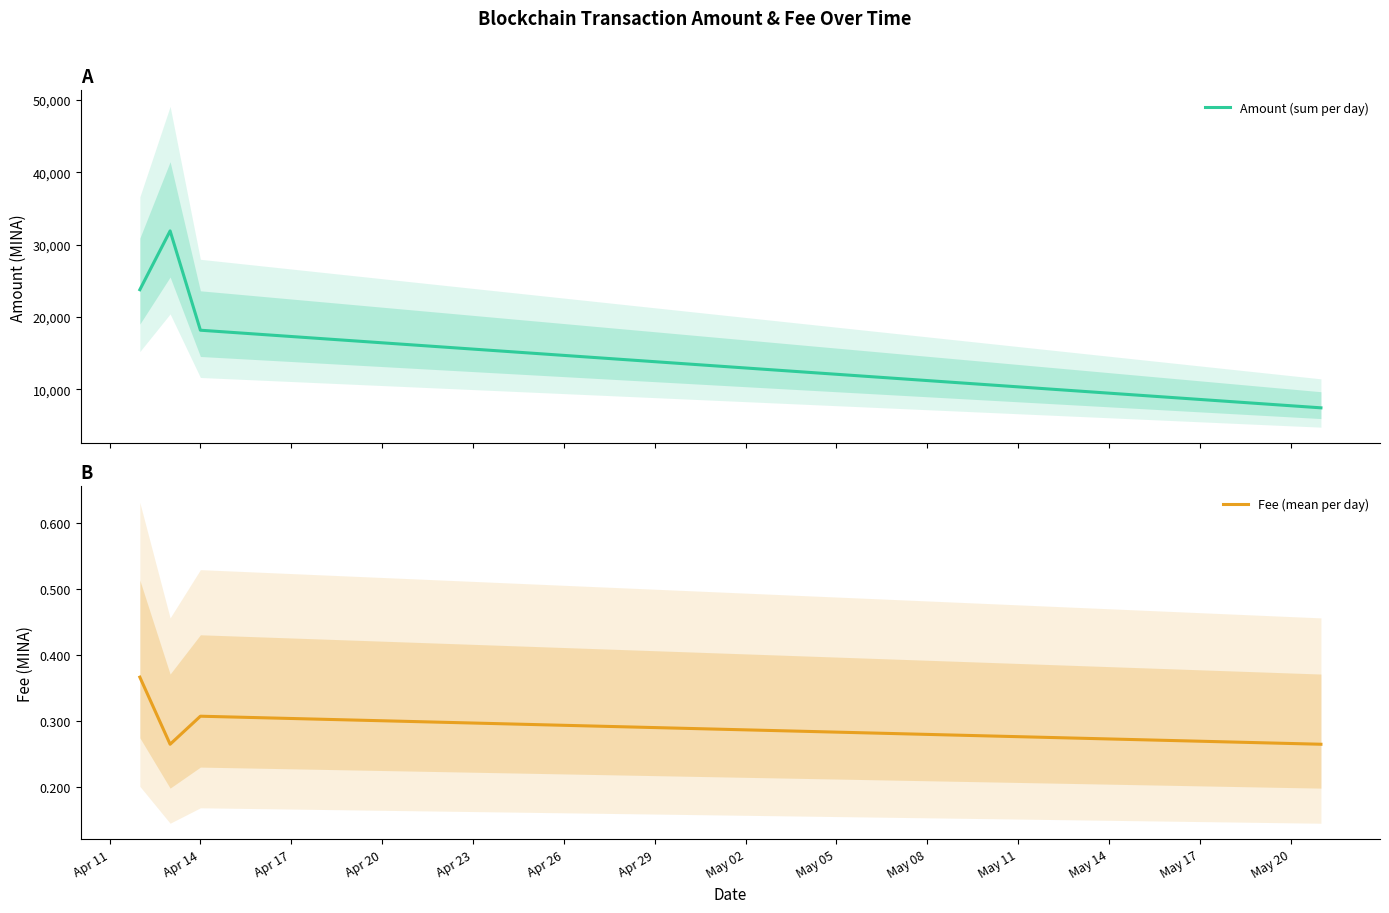

What is the sum of all Amount (sum per day) values?

81255.3